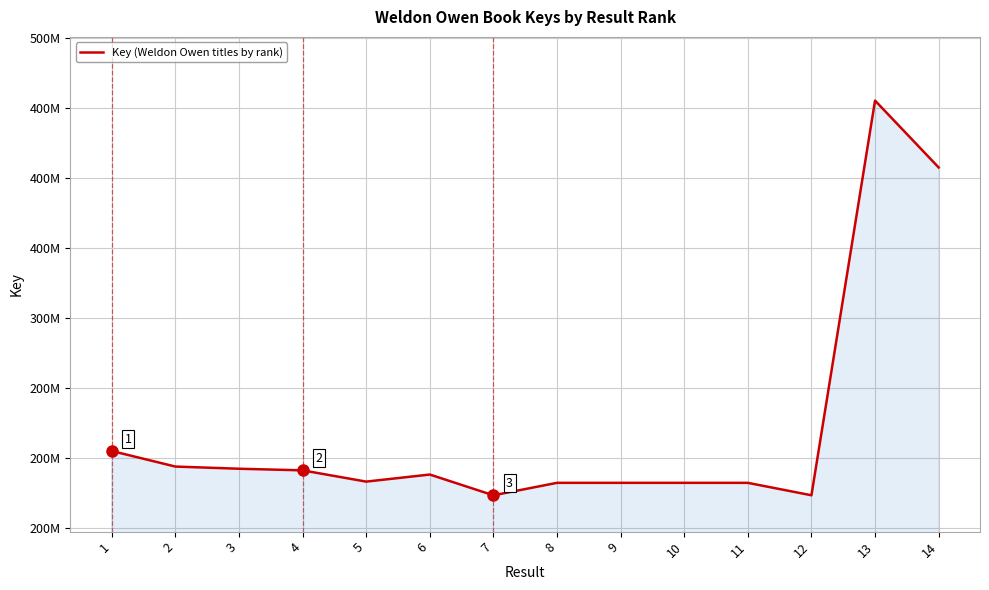

What is the sum of all values?

3090267492